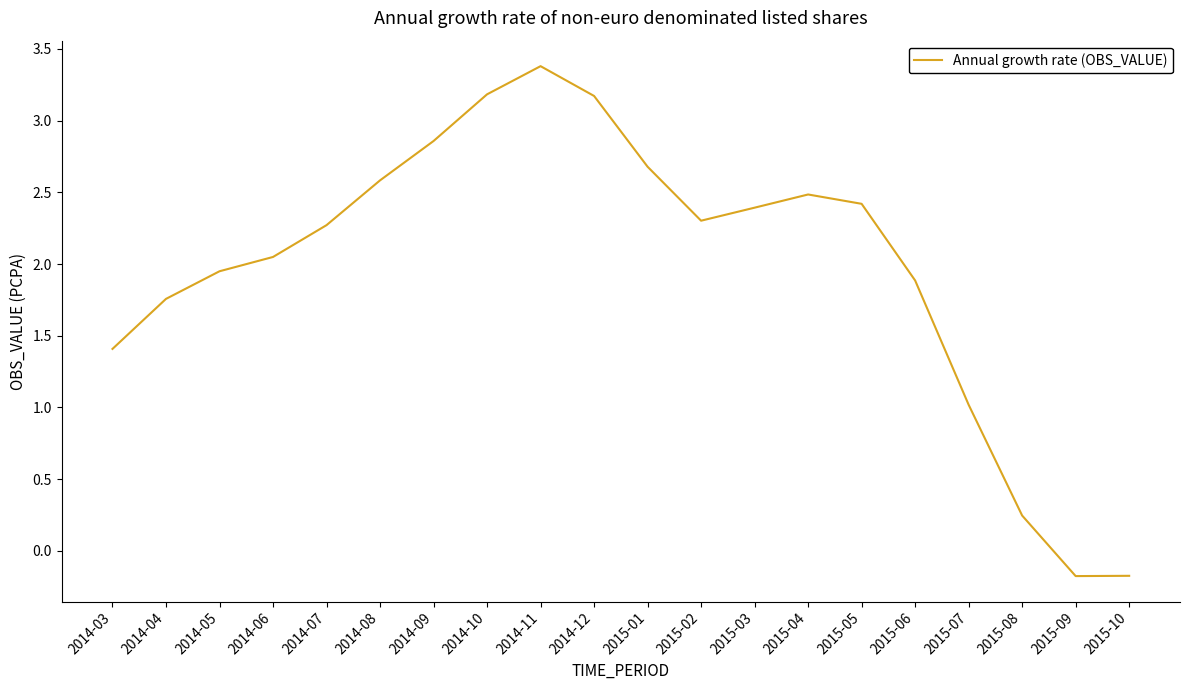

What is the difference between the maximum and second lowest values?

3.6